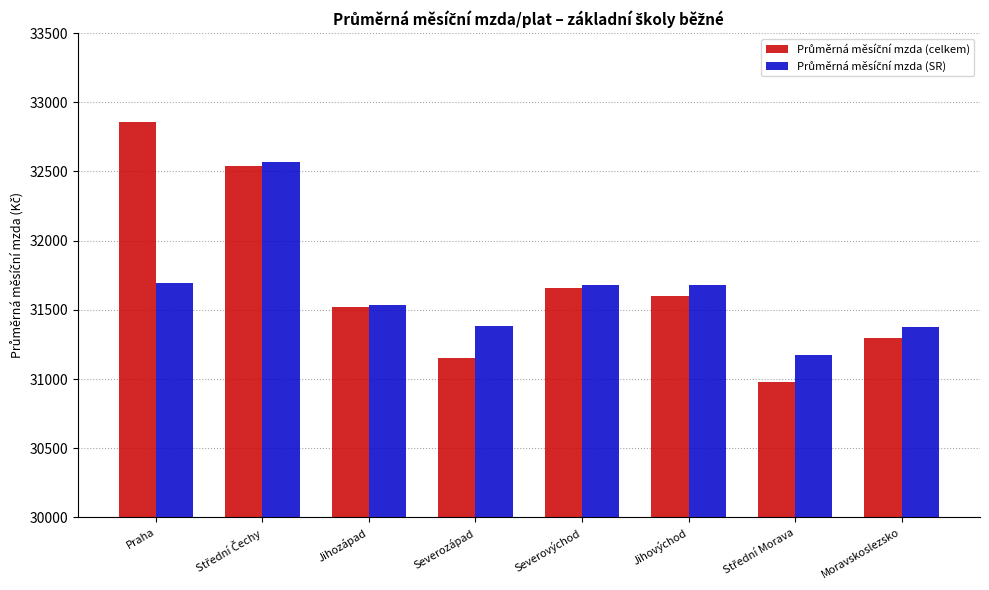

What is the smallest value displayed?

30976.8